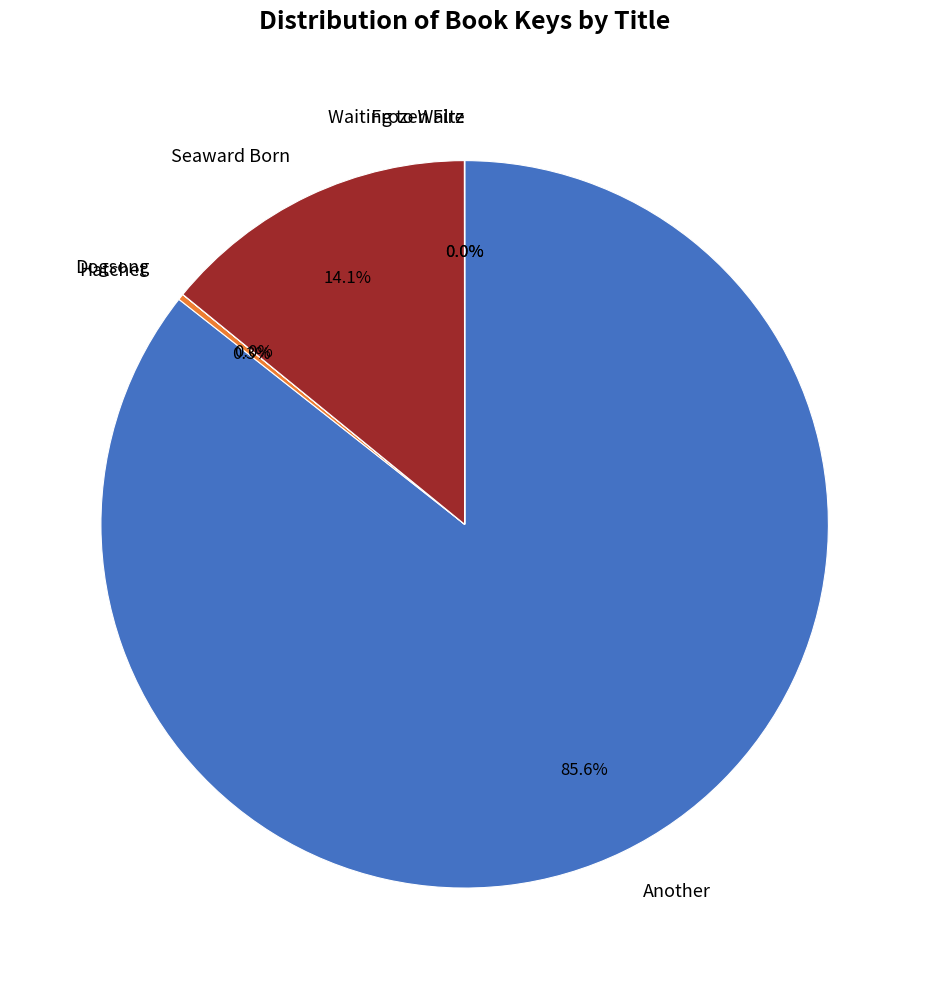

To the nearest percent, what is the average slice percentage?

17%